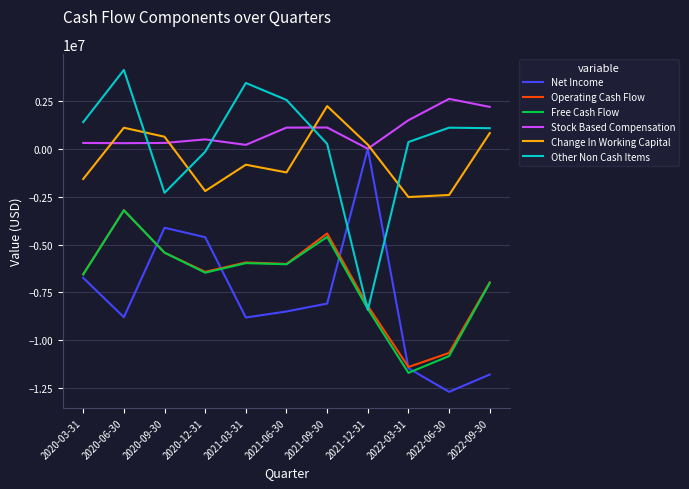

How many intersections are there between Other Non Cash Items and Stock Based Compensation?

3